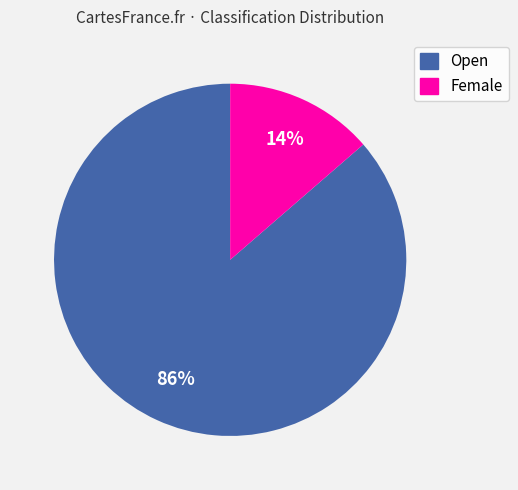

Is it true that Open is 86% of the pie?

True